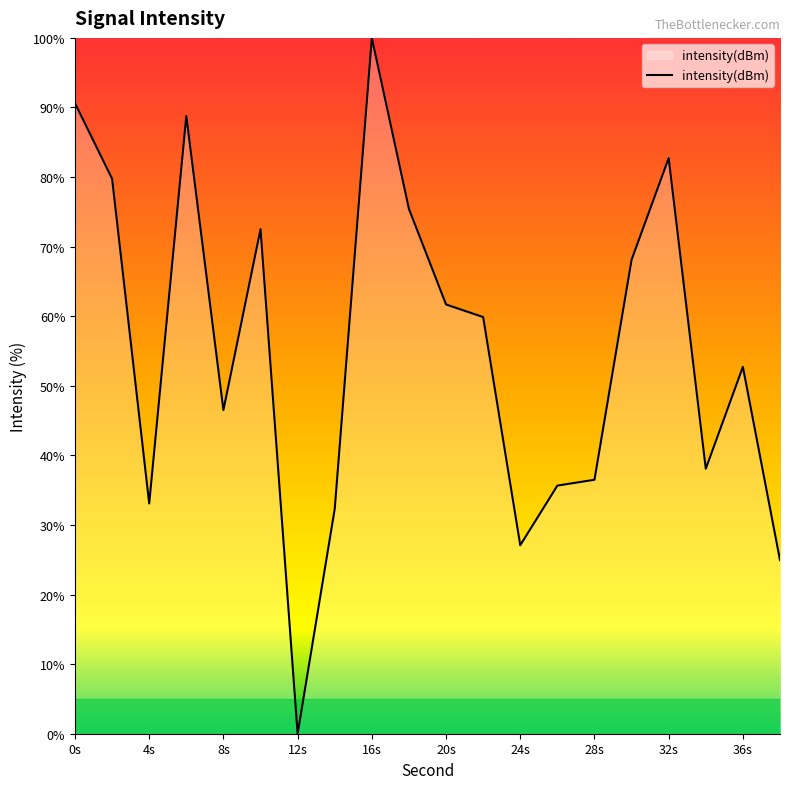

What is the difference between the maximum and minimum values?

100.0